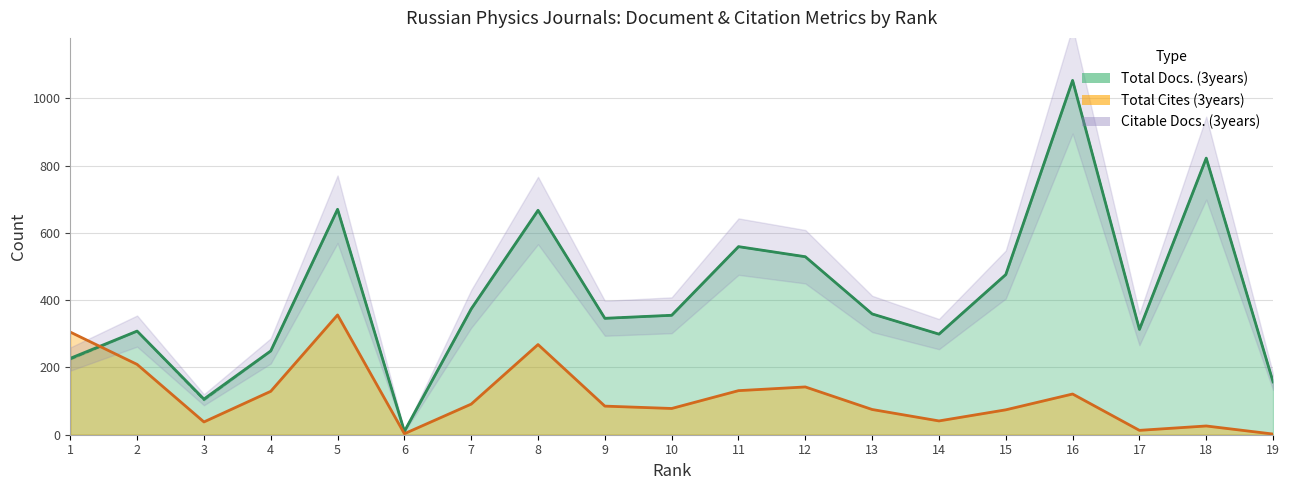

Reading left to right, transcribe all the data shown in this chart.

Total Docs. (3years): 227	308	106	249	670	10	374	667	346	355	559	529	359	299	476	1053	313	822	157
Total Cites (3years): 305	209	38	129	356	3	91	268	85	78	131	142	75	41	74	121	13	26	2
Citable Docs. (3years): 224	308	103	249	670	10	374	666	346	355	559	529	359	299	476	1053	313	822	157